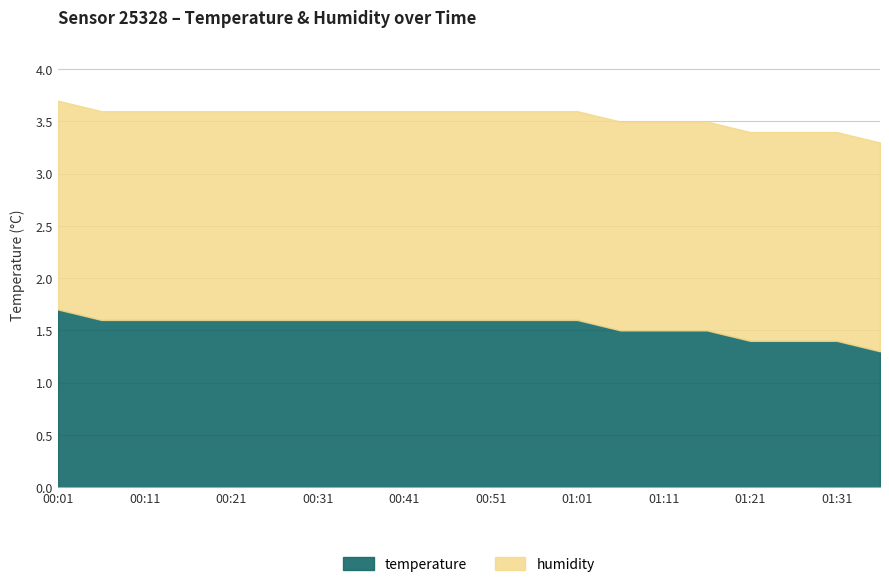

Is it true that temperature equals 1.6 at 00:36?

True